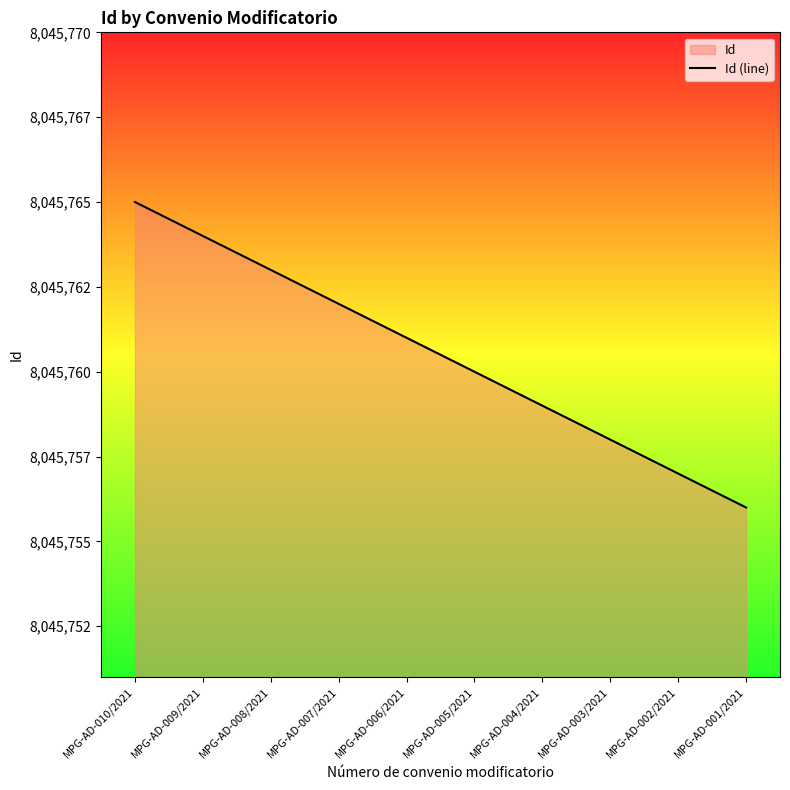

Reading left to right, what are all the values shown in this chart?

8045765	8045764	8045763	8045762	8045761	8045760	8045759	8045758	8045757	8045756